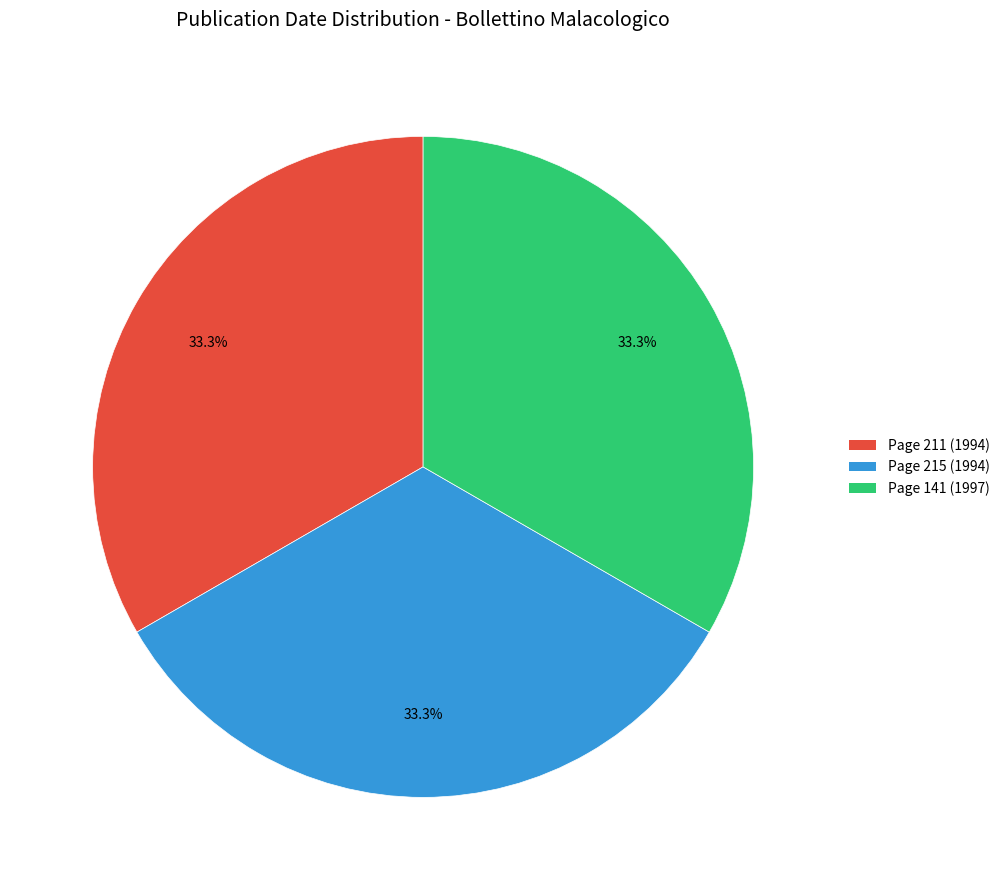

To the nearest percent, what percentage of the pie is Page 211 (1994)?

33%